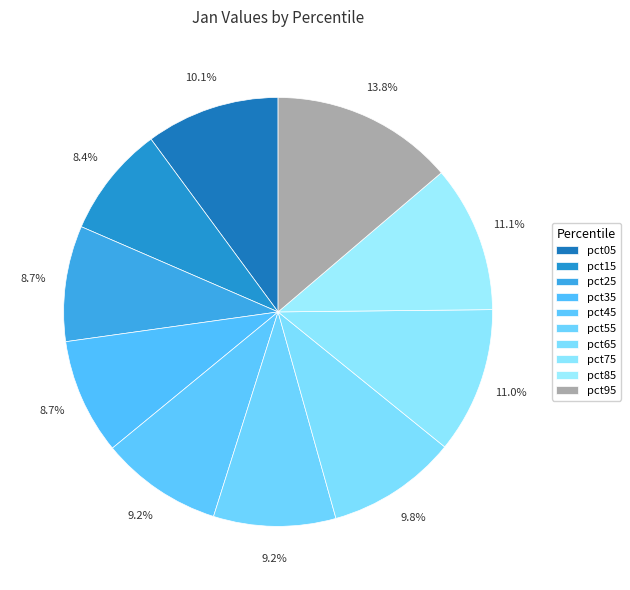

Between pct65 and pct85, which is larger?

pct85